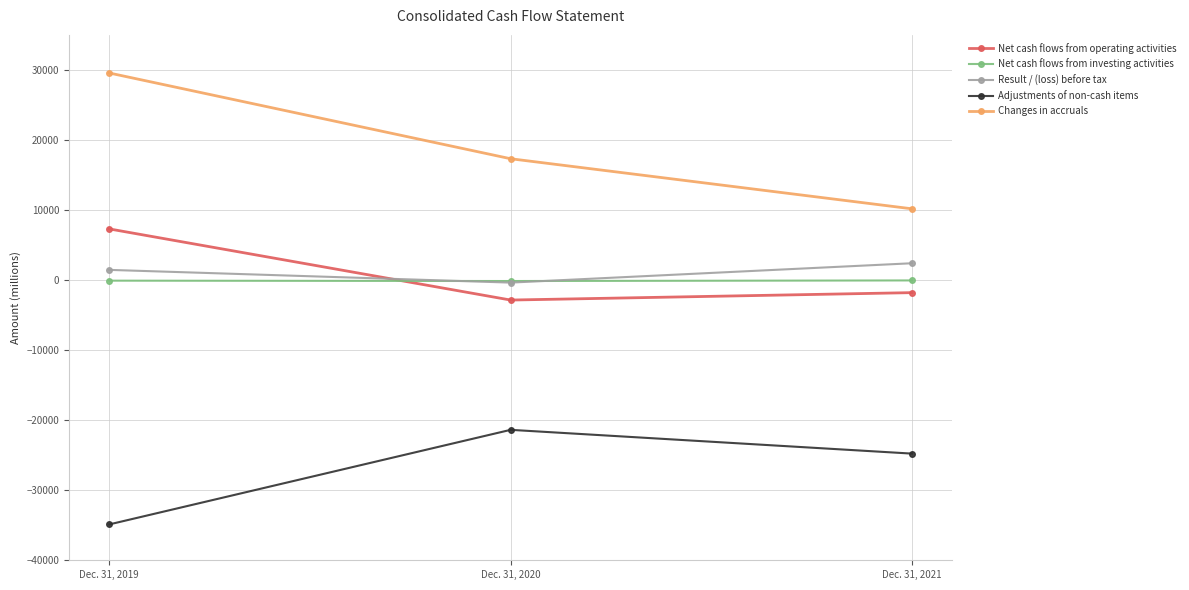

What is the sum of the Net cash flows from investing activities values at Dec. 31, 2020 and Dec. 31, 2021?

-193